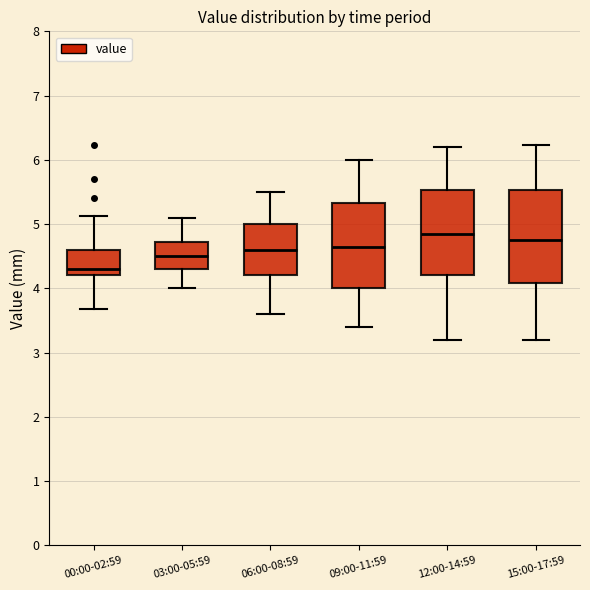

Where does the lower whisker of the box for 00:00-02:59 end on the y-axis? The values are not printed on the chart, so give them approximately, as read against the axis.

3.7